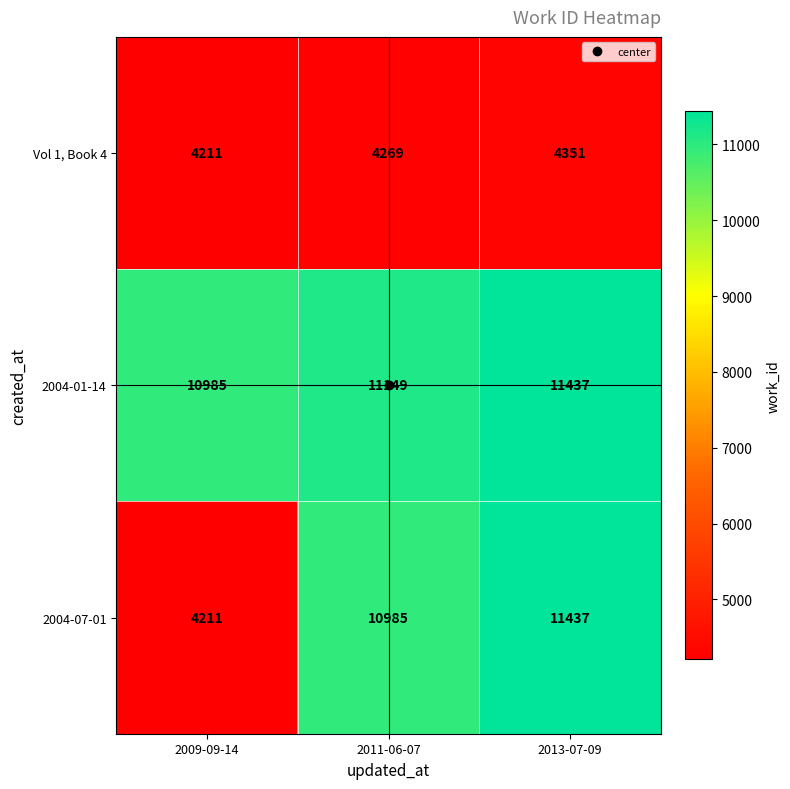

Where is 2004-01-14 nearest to the value 11211?

2011-06-07